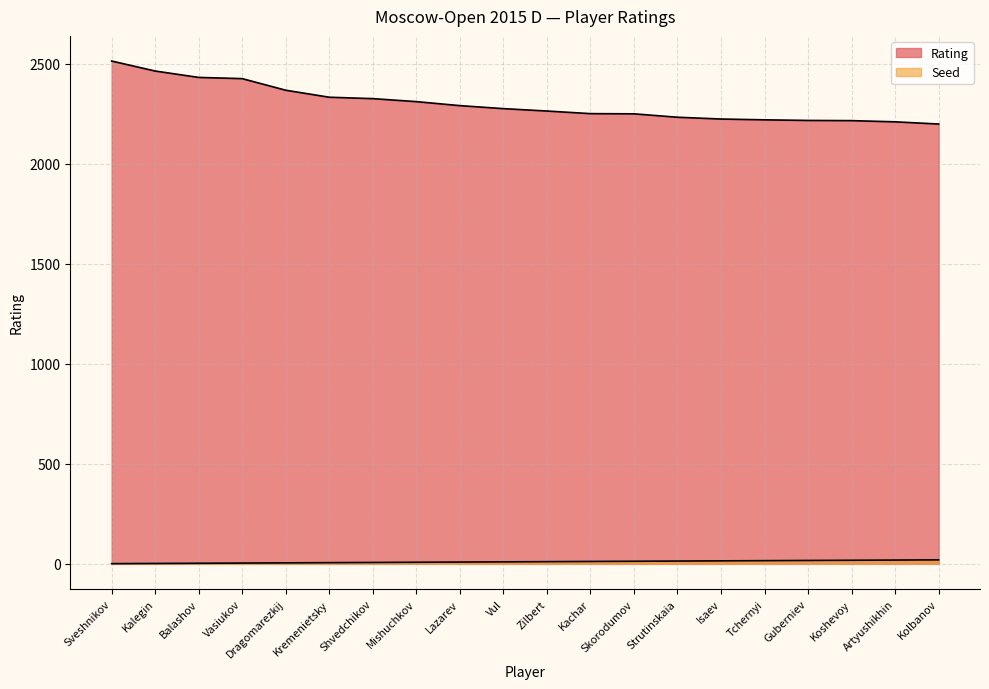

How many data points in Rating are less than 2276?

10